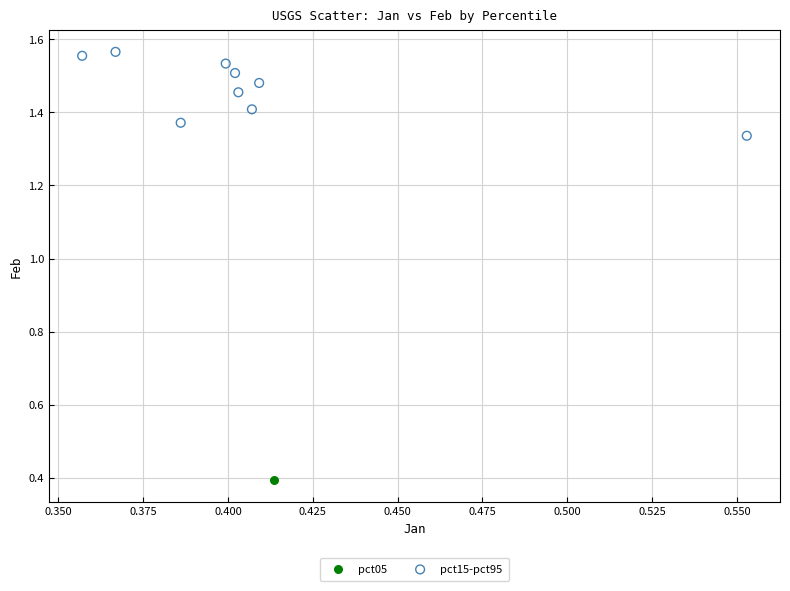

What are all the series names shown in the legend?

pct05, pct15-pct95